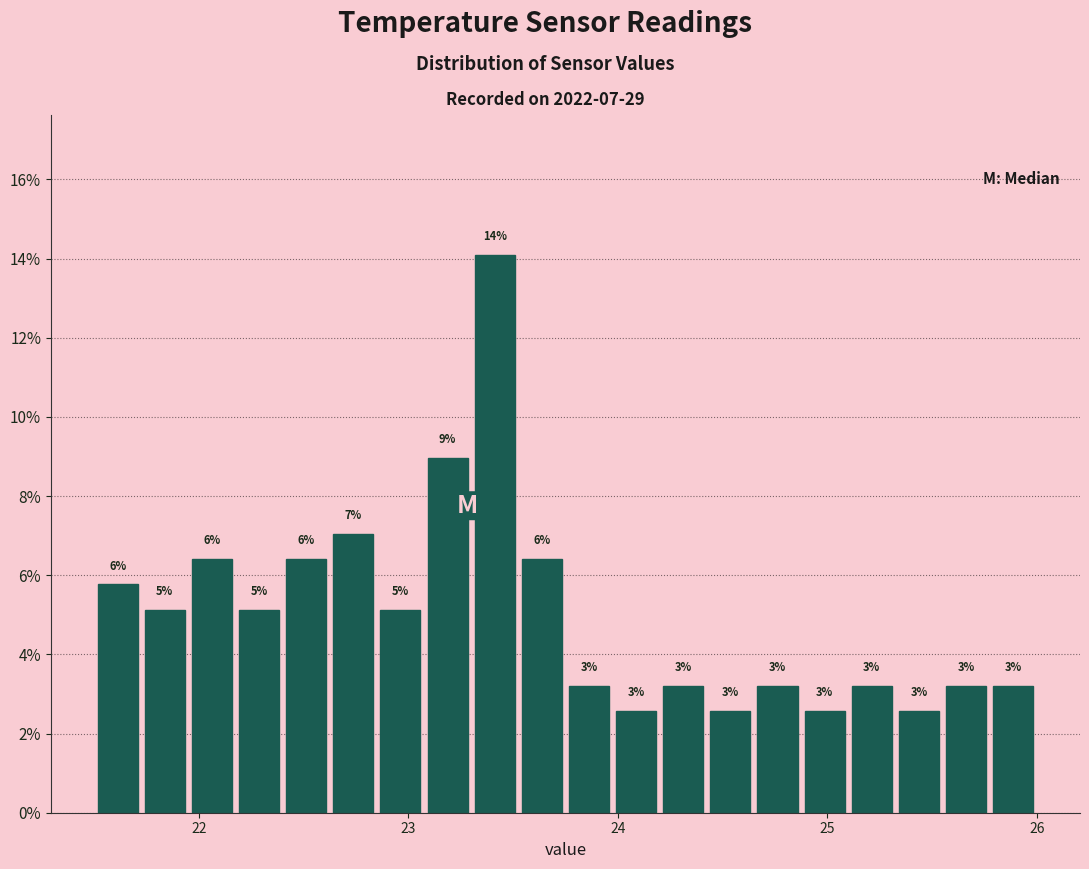

Around what value on the x-axis is the tallest bar? Give the approximate position of its centre, as read against the axis.

23.4